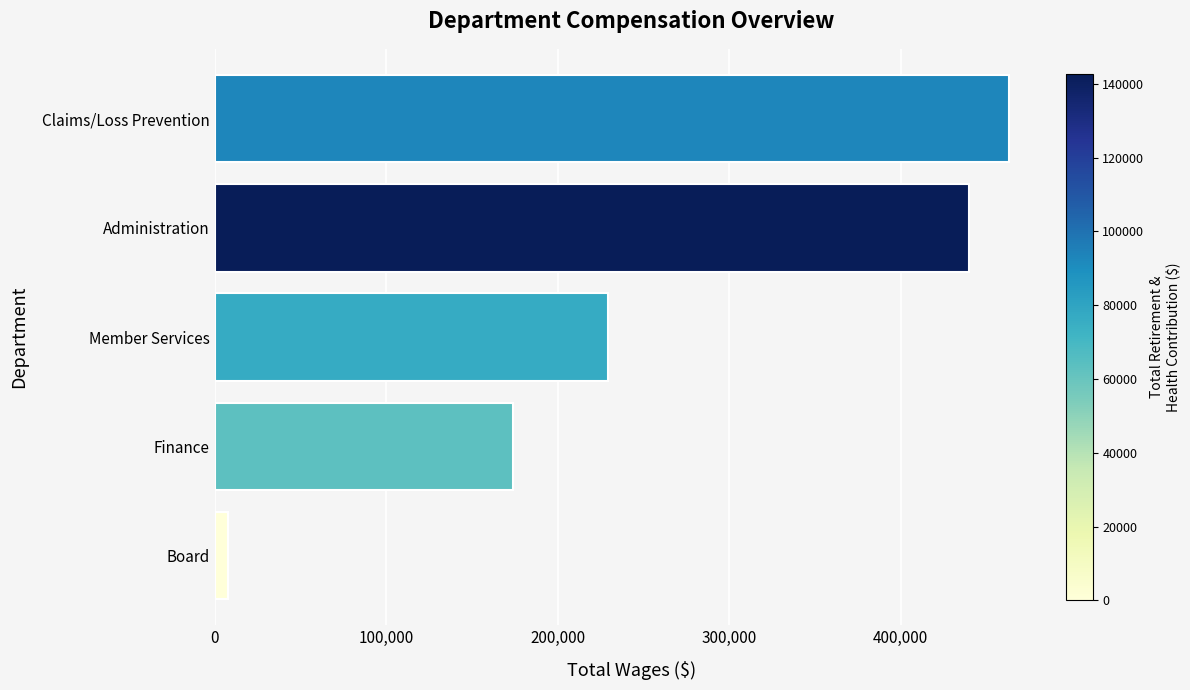

Approximately how many times larger is the value at Member Services compared to Claims/Loss Prevention?

0.5